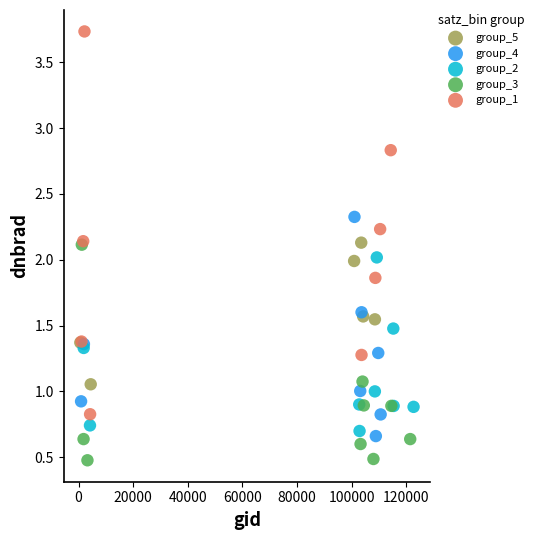

Which series has the widest spread of Y values?

group_1